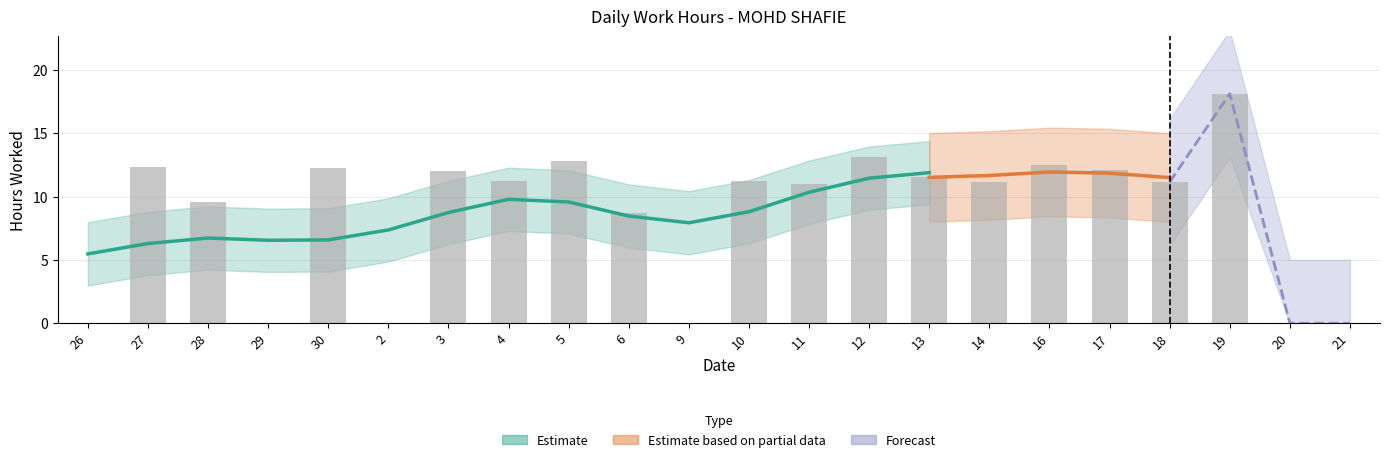

Between 13 and 29, which is larger?

13